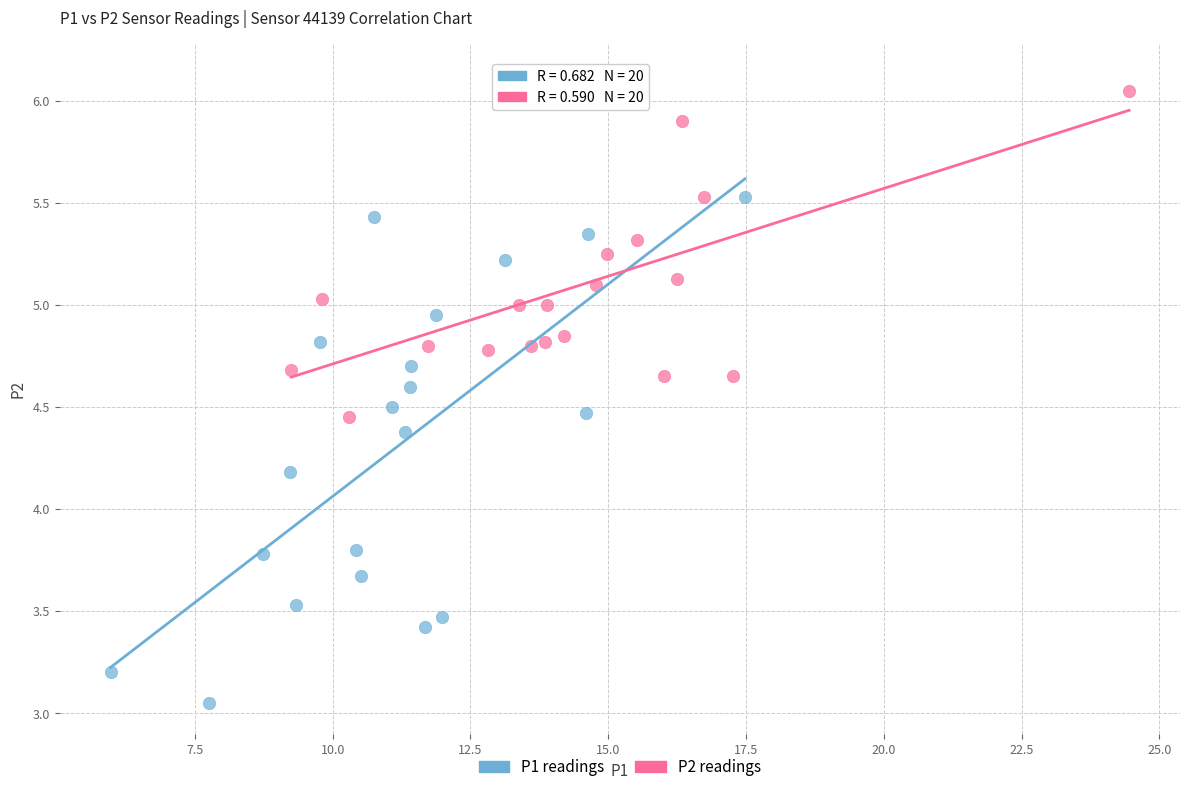

Which series reaches the maximum Y coordinate?

P2 readings